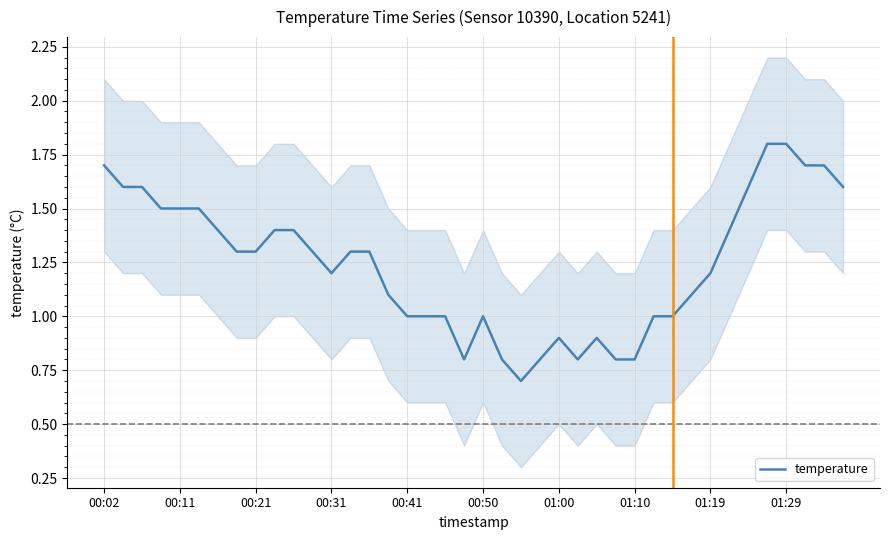

What is the change in value from 15 to 21?

-0.3